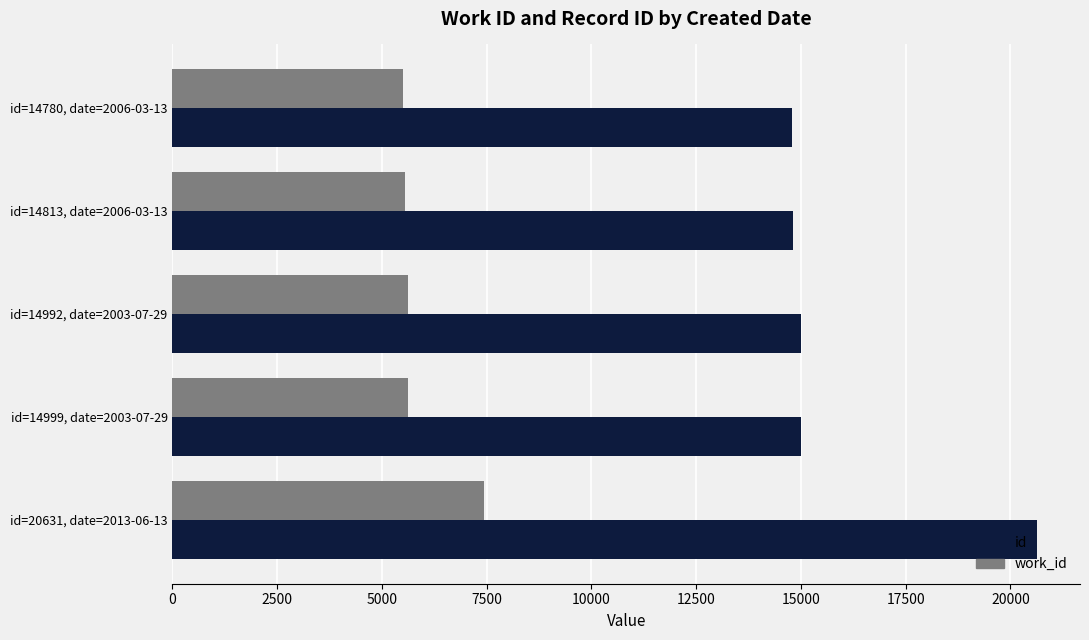

How many data points does each series have?

5